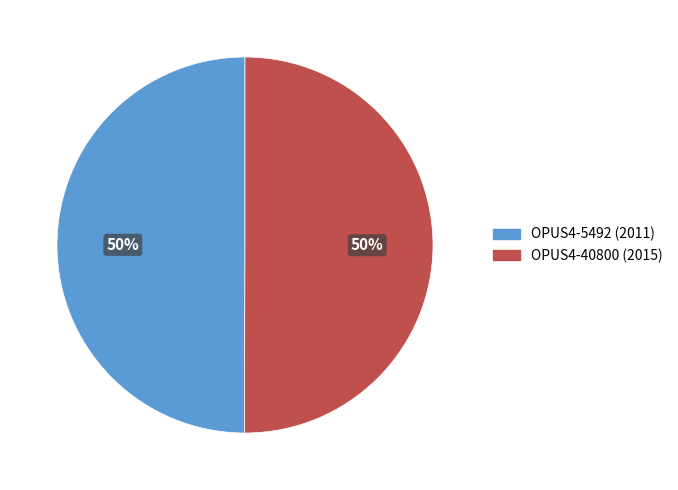

To the nearest percent, what is the combined percentage of OPUS4-5492 (2011) and OPUS4-40800 (2015)?

100%